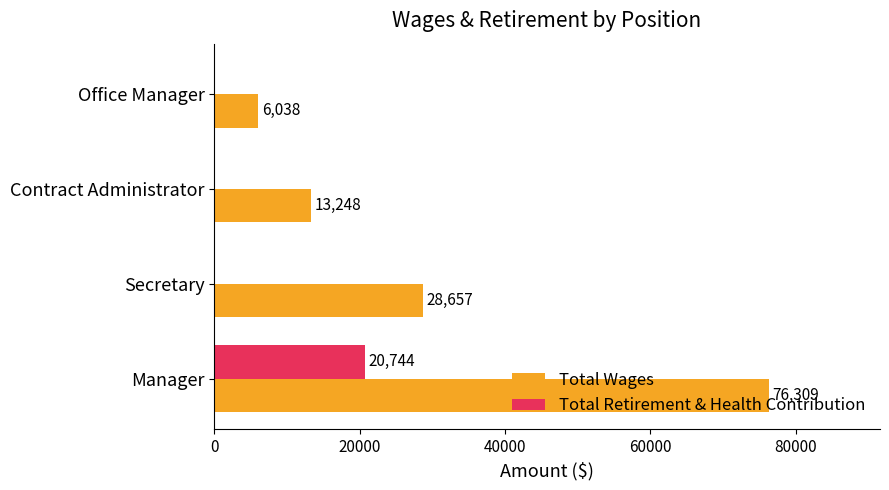

What is the greatest value displayed?

76309